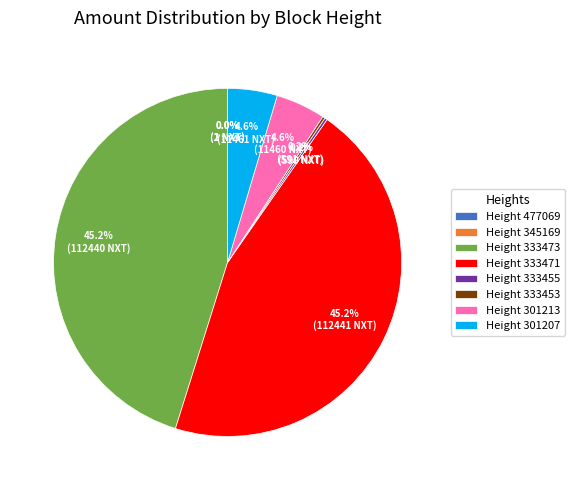

Does any single category account for the majority?

No